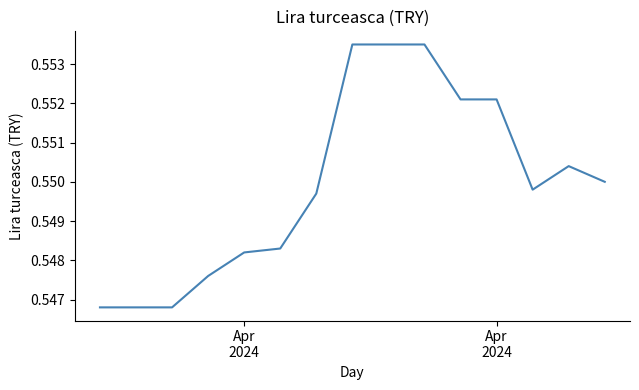

How many lines are shown in the chart?

1